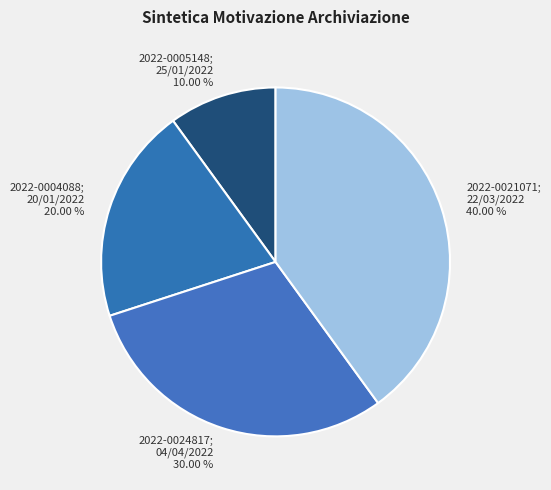

Which has a higher value, 2022-0024817; 04/04/2022 30.00 % or 2022-0005148; 25/01/2022 10.00 %?

2022-0024817; 04/04/2022 30.00 %